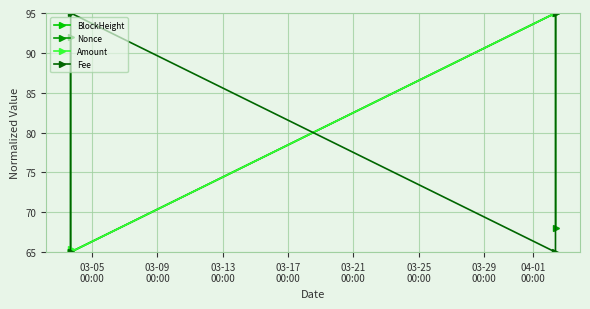

True or false: Fee and Nonce cross at least once.

True